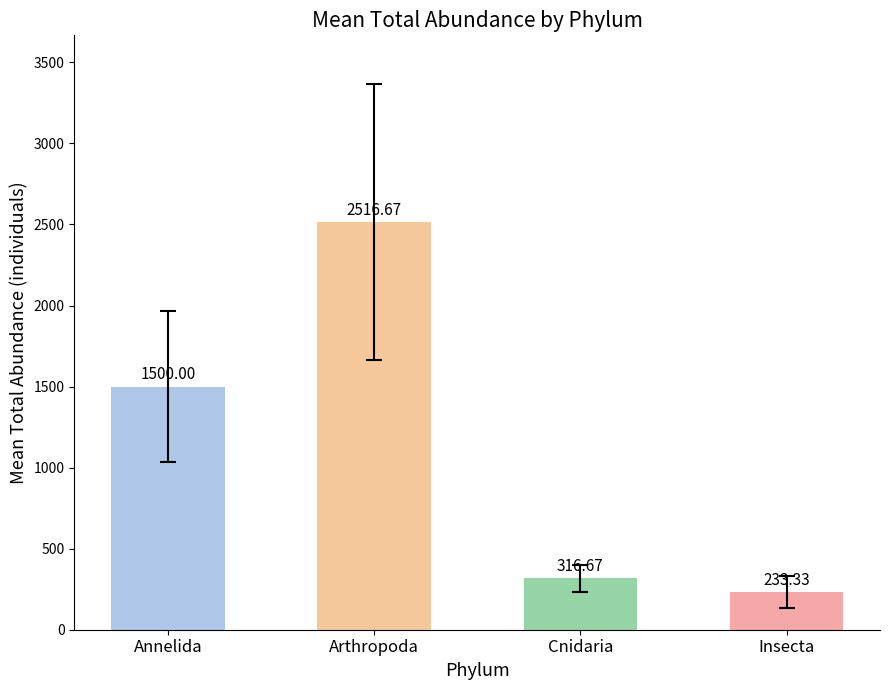

Which series has the widest spread of values?

Arthropoda